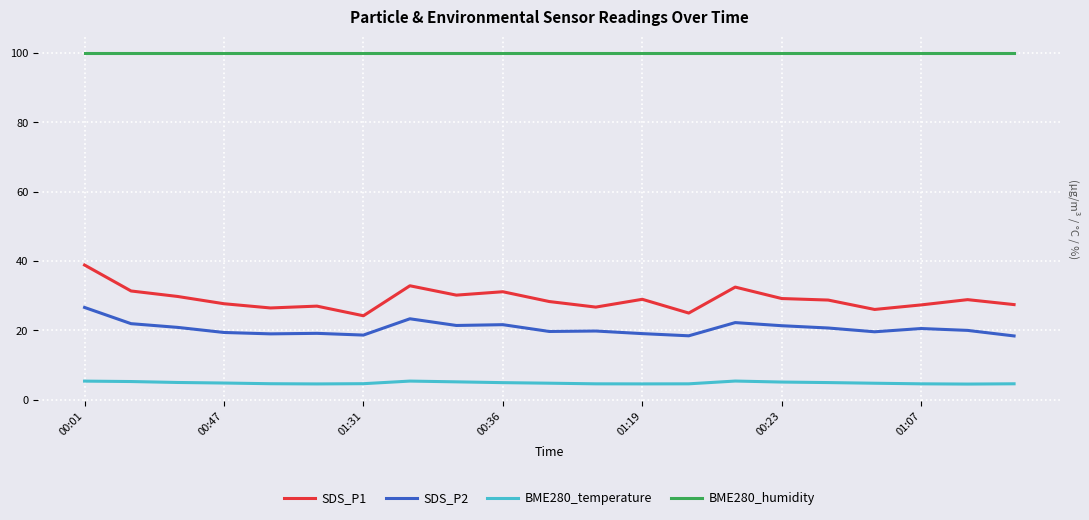

Which series has the largest total across all categories?

BME280_humidity